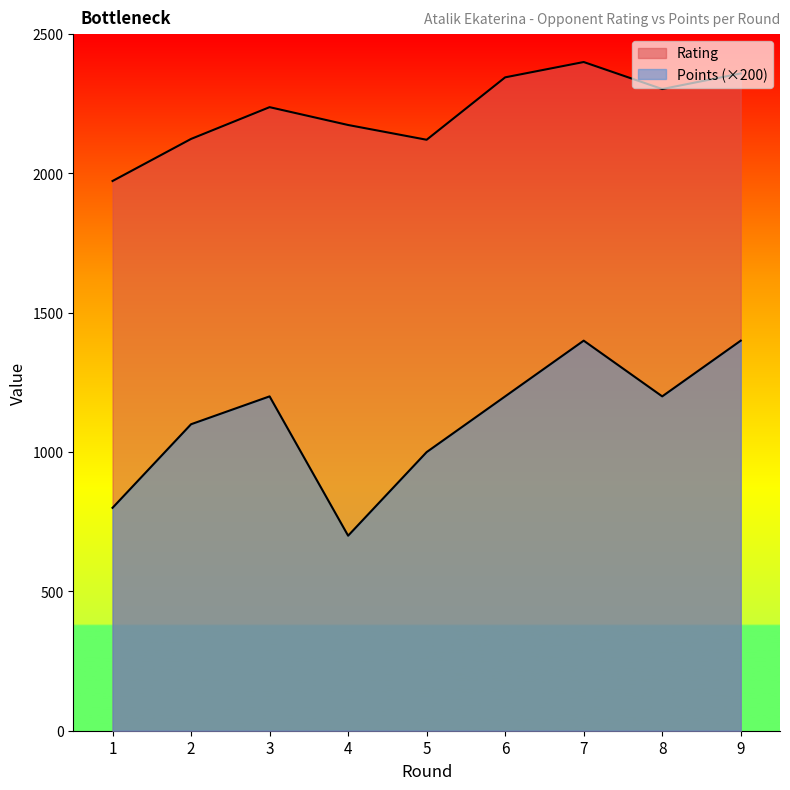

What is the value of the Rating point at the 6th from the left?

2345